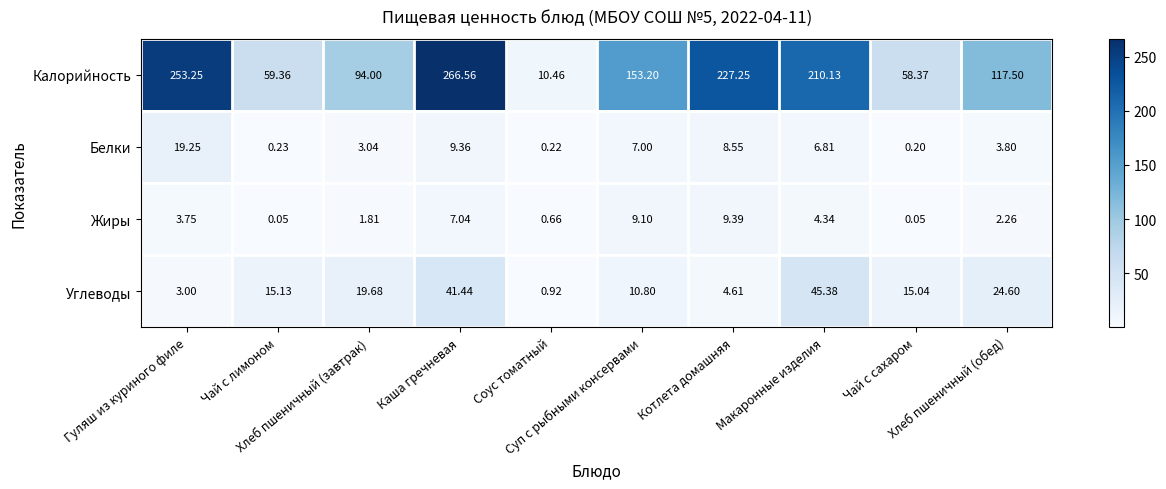

Which series has the largest total across all categories?

Калорийность